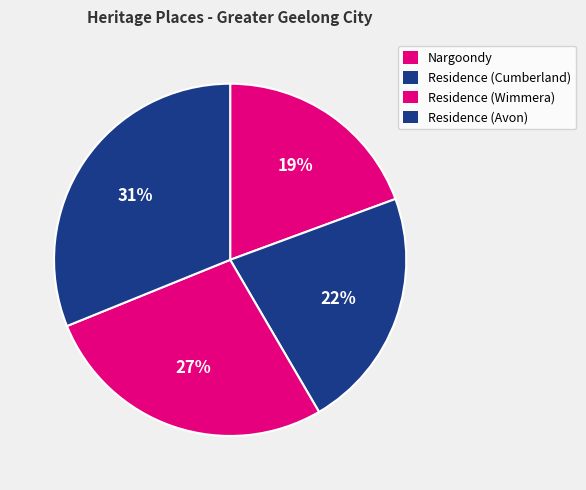

How many segments does this pie chart have?

4